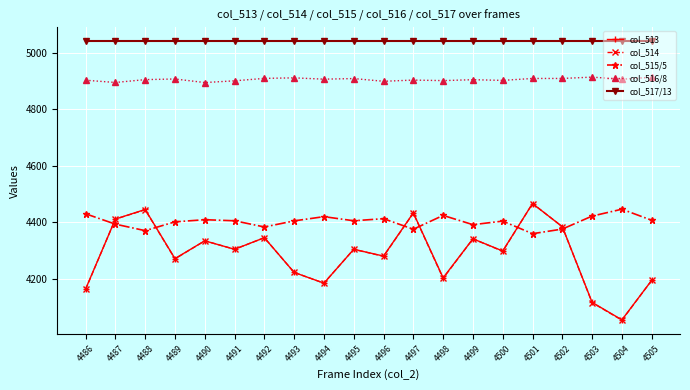

True or false: col_515/5 and col_516/8 intersect in this chart.

False